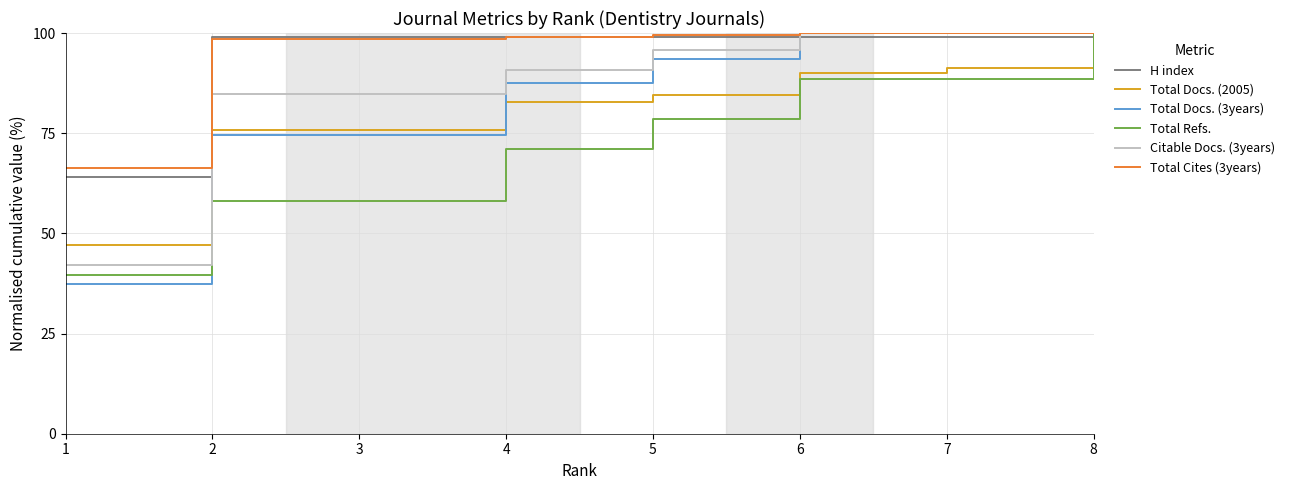

True or false: Total Docs. (2005) has more than 1 points higher than both neighbors.

False